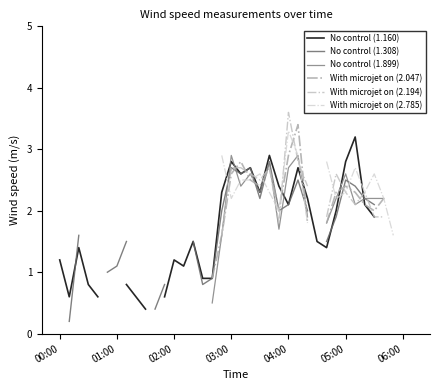

How many values in No control (1.160) are above zero?

32